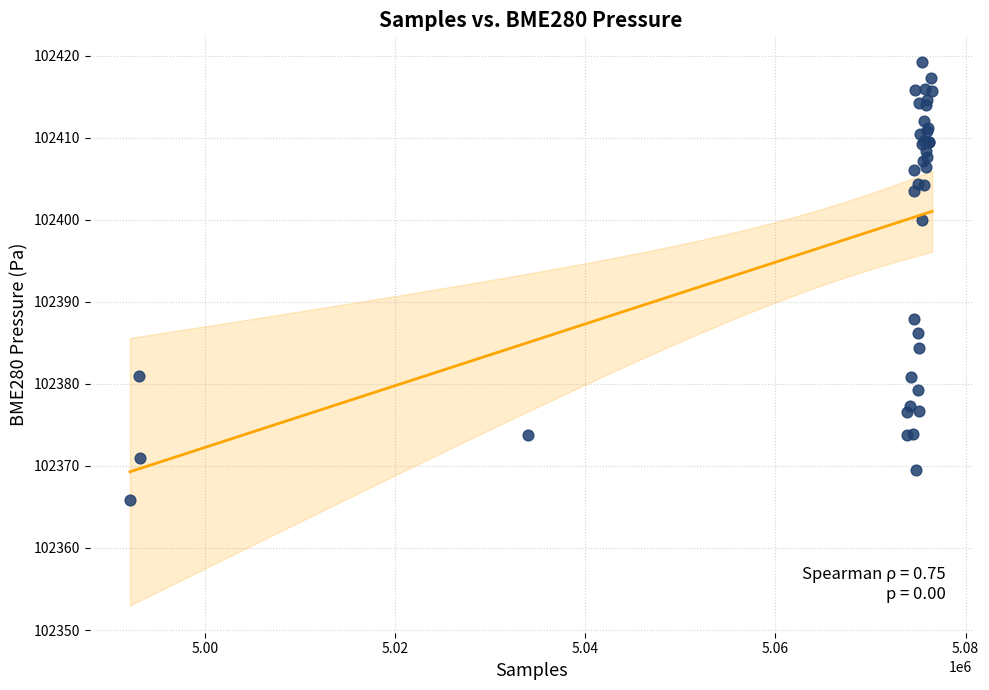

What Y value in the scatter plot is closest to 102392?

102387.9